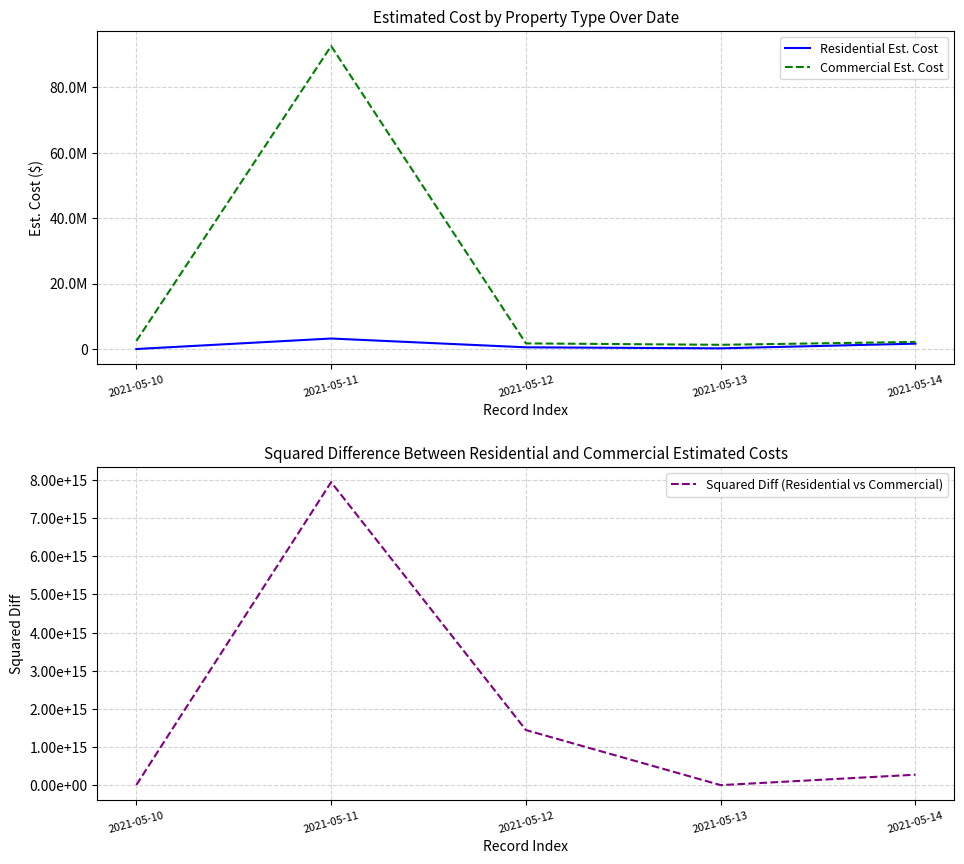

Between 2021-05-12 and 2021-05-14, which series saw the biggest shift?

Squared Diff (Residential vs Commercial)